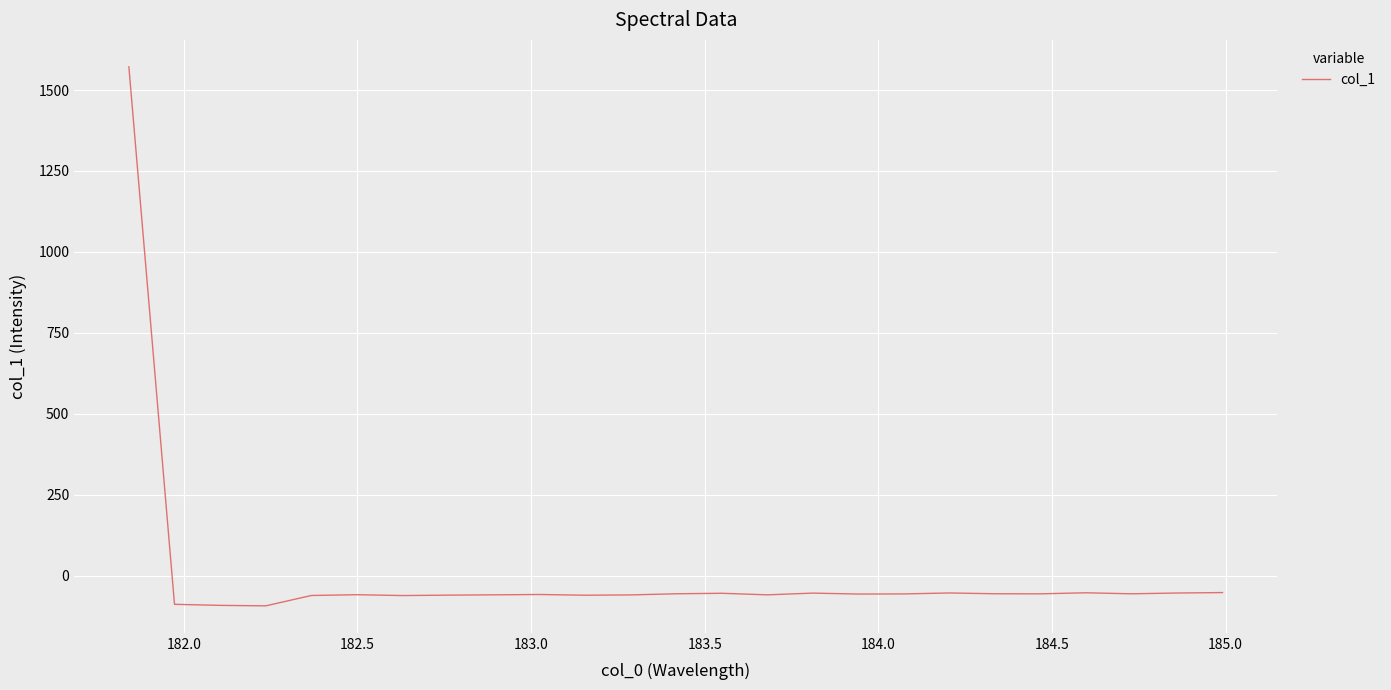

What is the difference between the maximum and minimum values?

1665.6